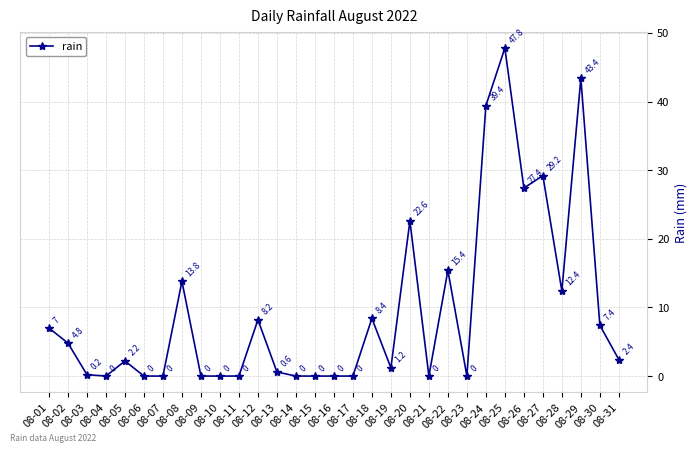

True or false: the data has more than 1 interior local peaks.

True